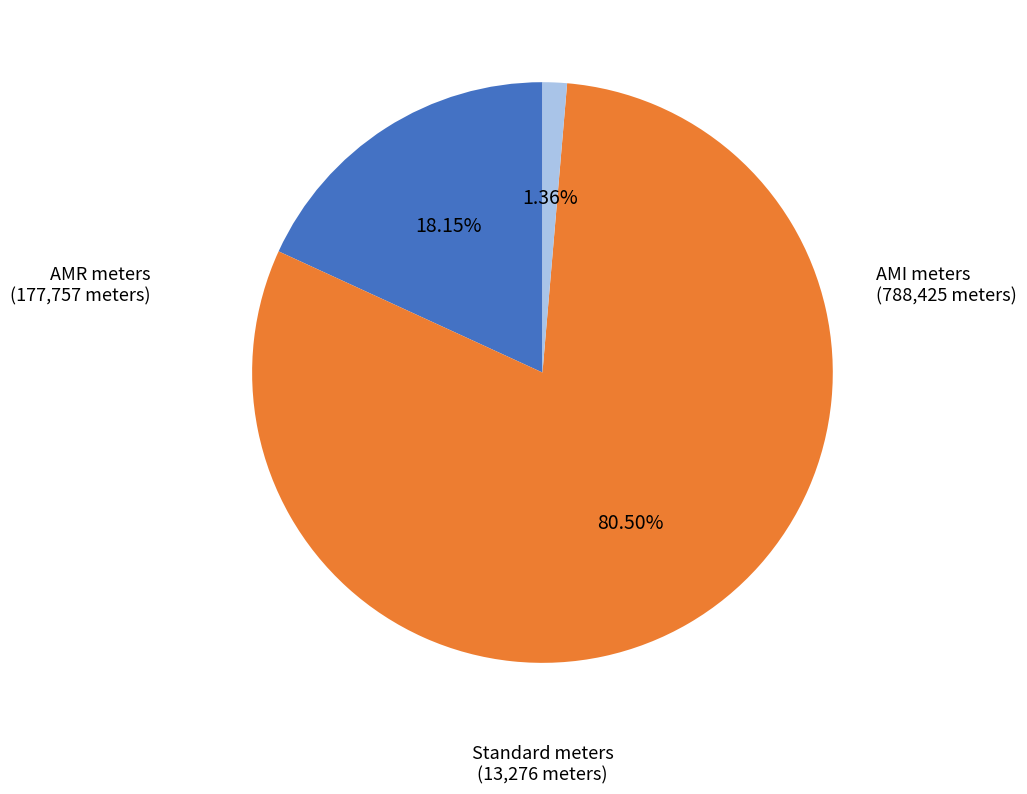

How many slices are in this pie chart?

3